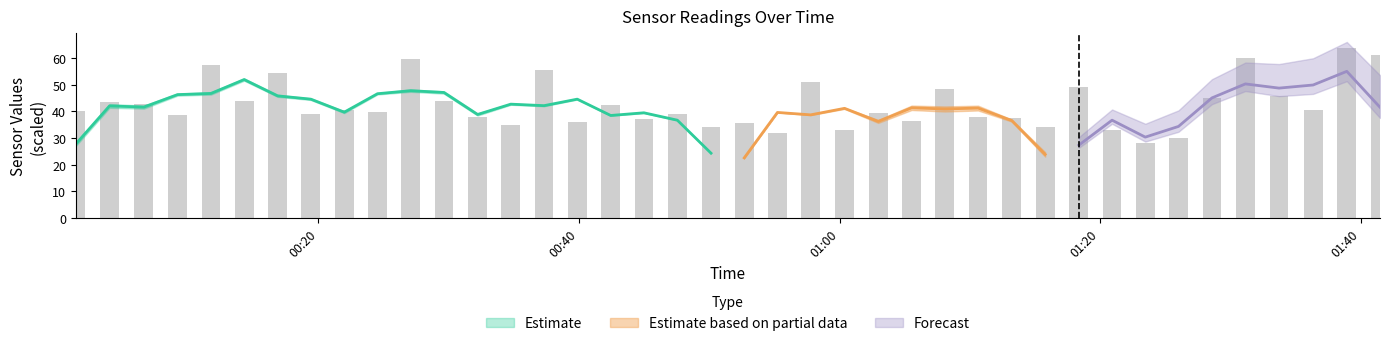

At how many categories does at least one series exceed 31?

40